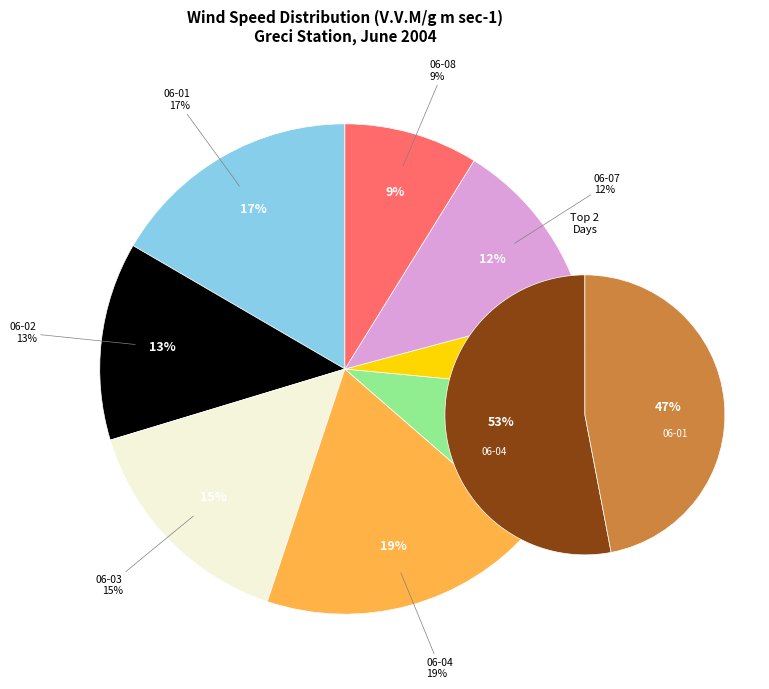

Which slice is the largest?

2004-06-04